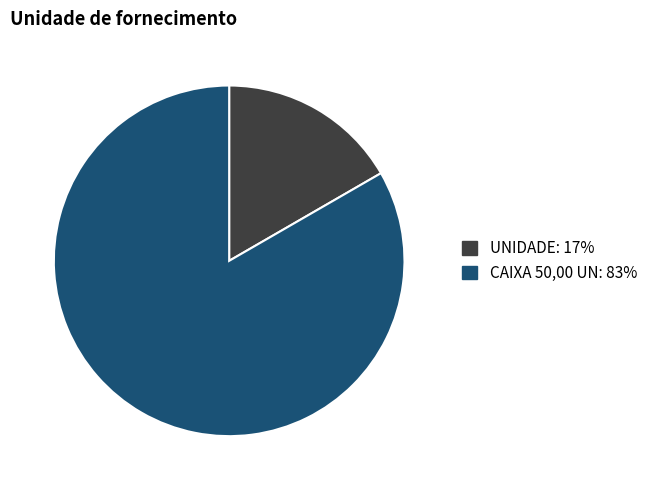

Between UNIDADE and CAIXA 50,00 UN, which is larger?

CAIXA 50,00 UN